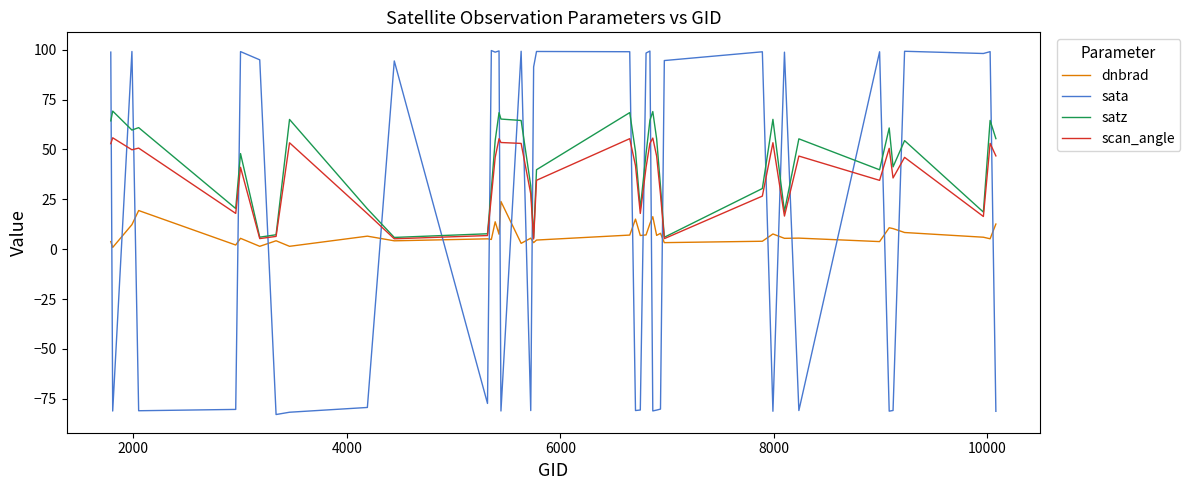

Which series ends up on top after the final intersection of scan_angle and sata?

scan_angle